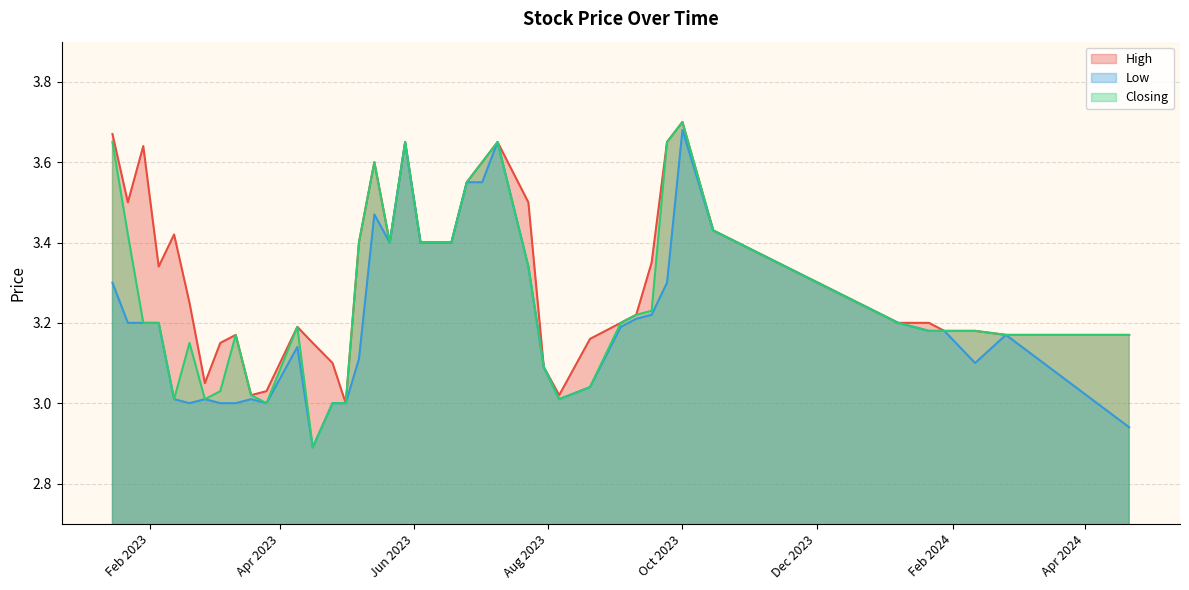

The value of Low at 17/09/2023 is 3.2. True or false?

True